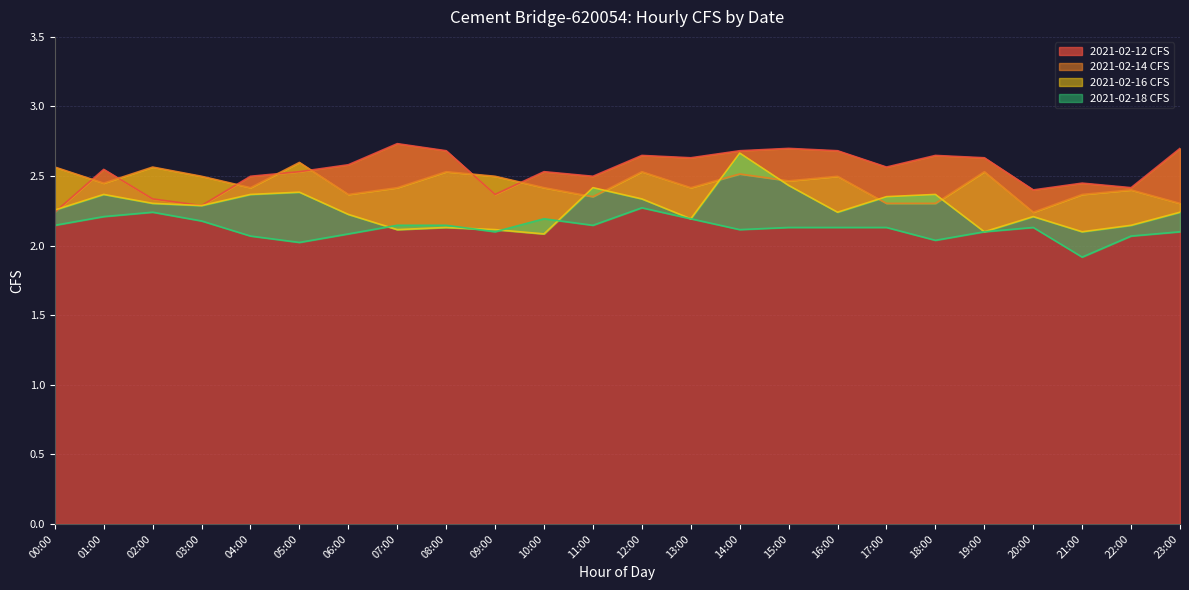

In 2021-02-14 CFS, how many points are lower than both neighbors (excluding endpoints)?

7